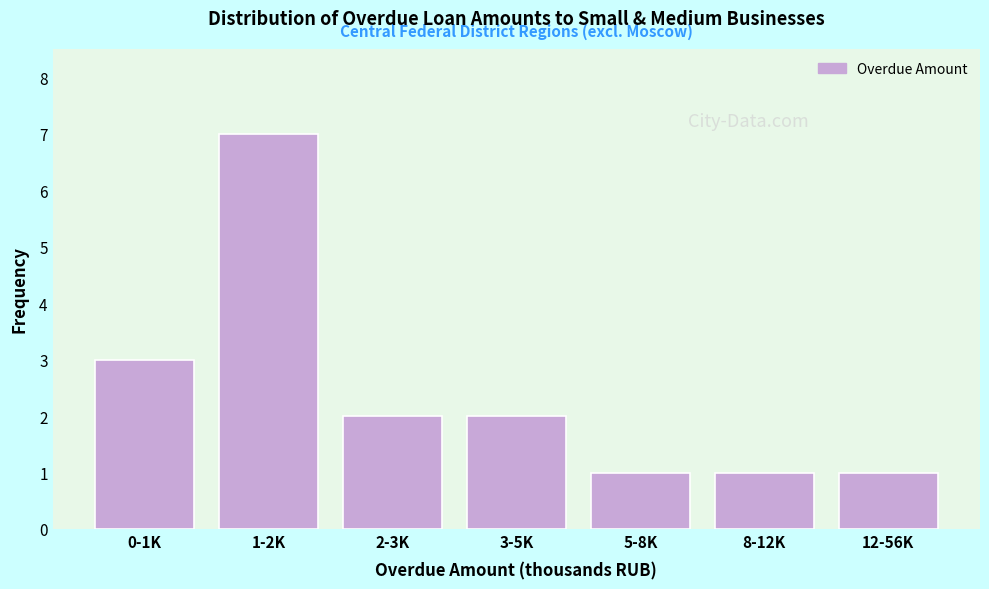

Reading left to right, extract all data points from this chart.

0-1K=3	1-2K=7	2-3K=2	3-5K=2	5-8K=1	8-12K=1	12-56K=1